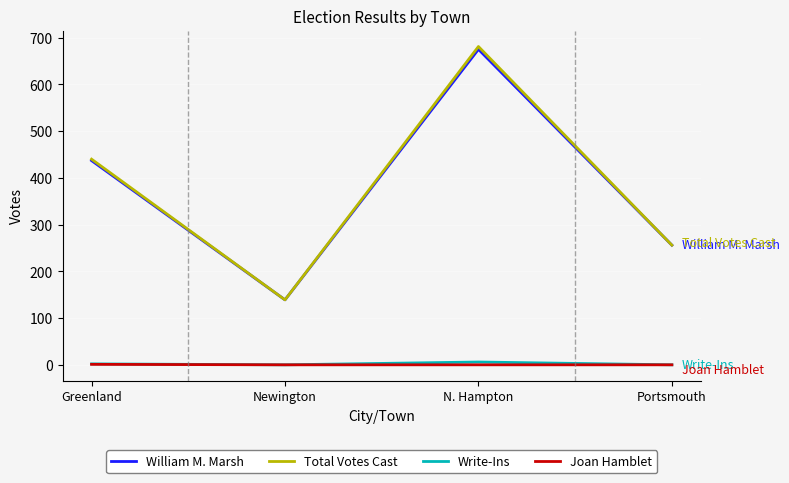

How many interior local peaks does the Total Votes Cast series have?

1